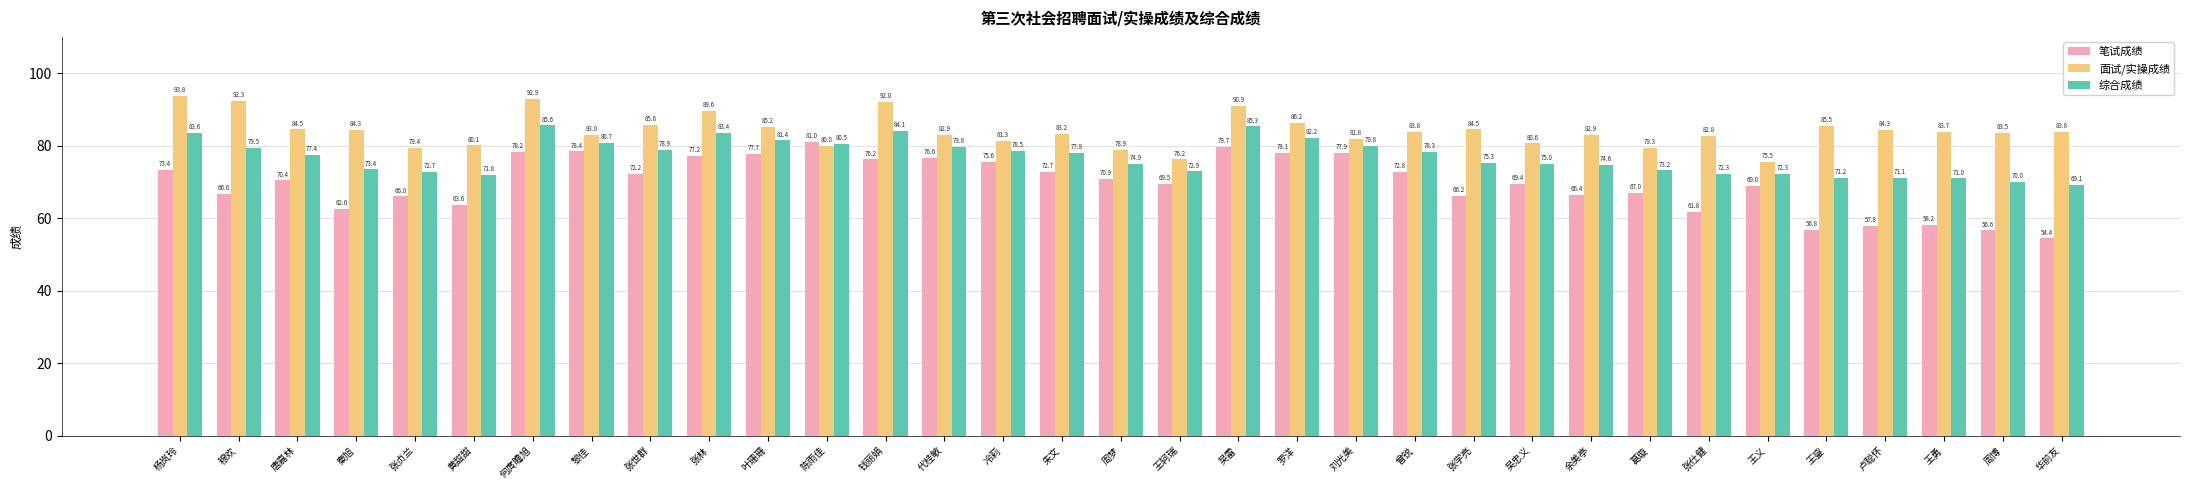

Which category has the highest value across all series?

杨岚玲